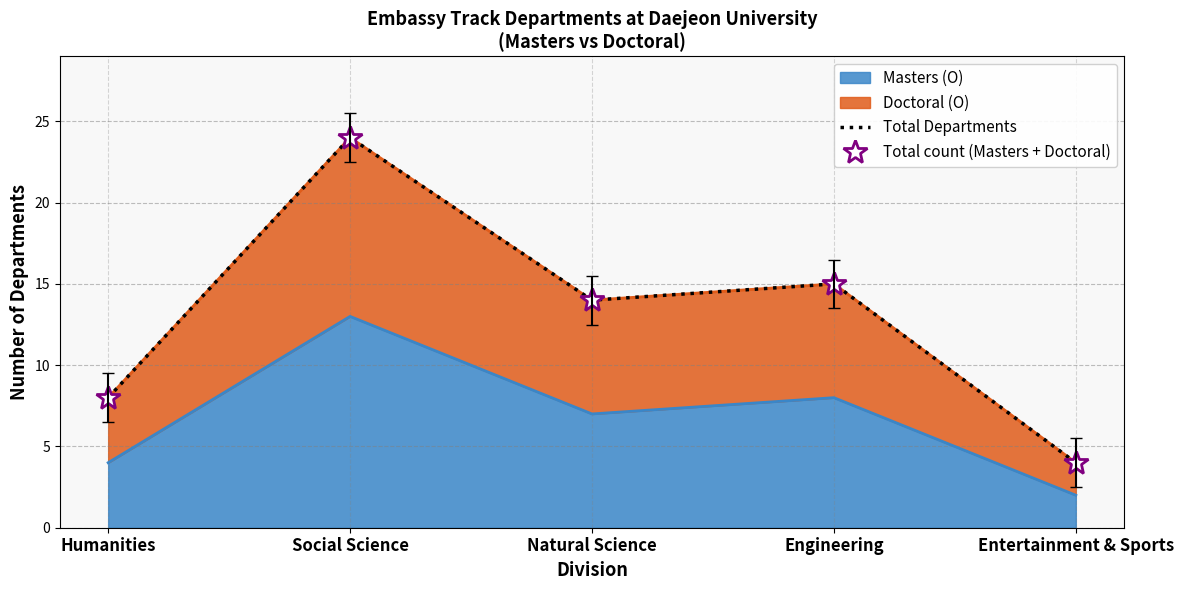

True or false: Masters (O) has a value of 8 at Engineering.

True